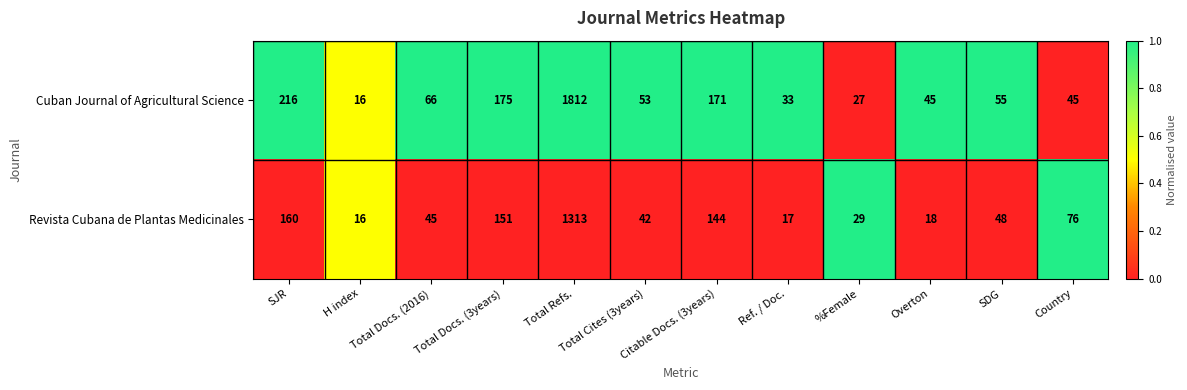

At which category is the sum across all series the highest?

Total Refs.